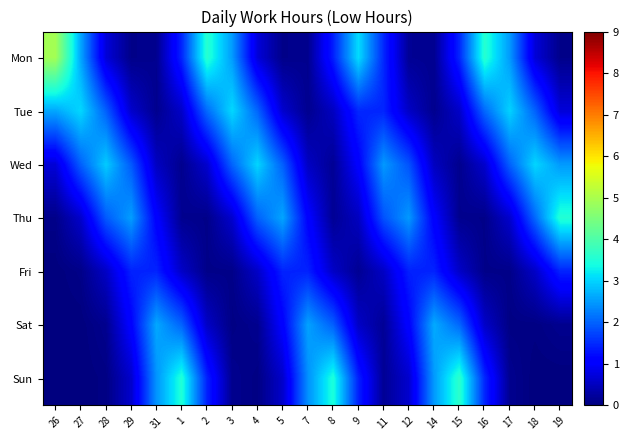

What is the total value across all series at 3?

8.5